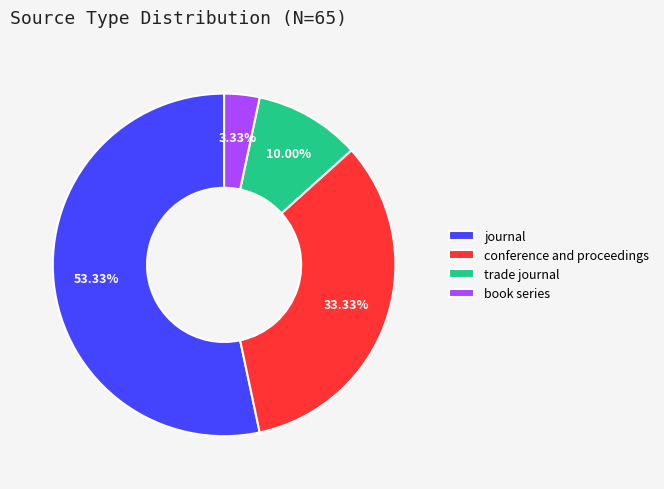

How many slices are in this pie chart?

4